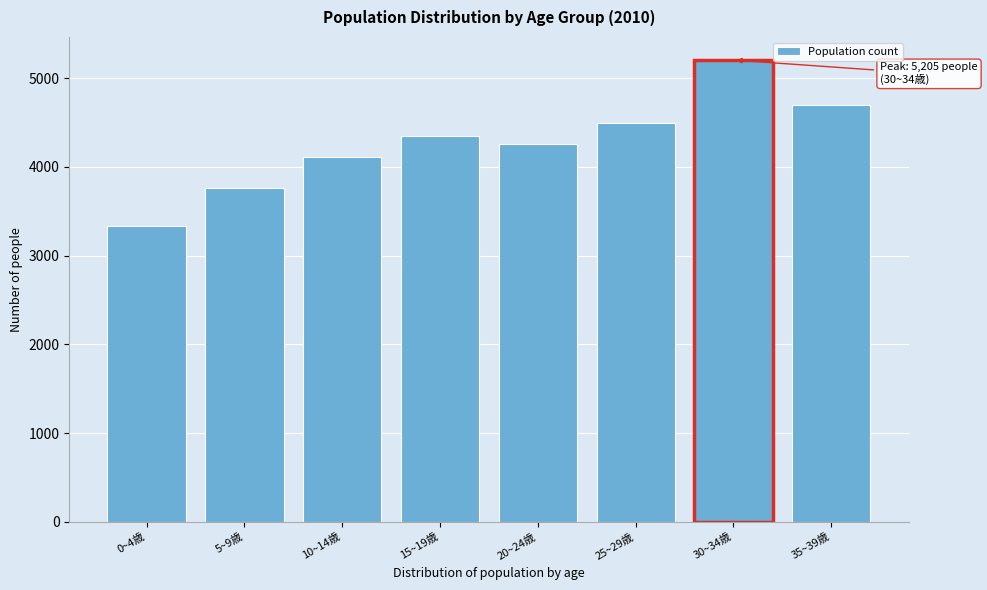

Reading right to left, transcribe all the data shown in this chart.

4693	5205	4495	4263	4350	4109	3759	3331